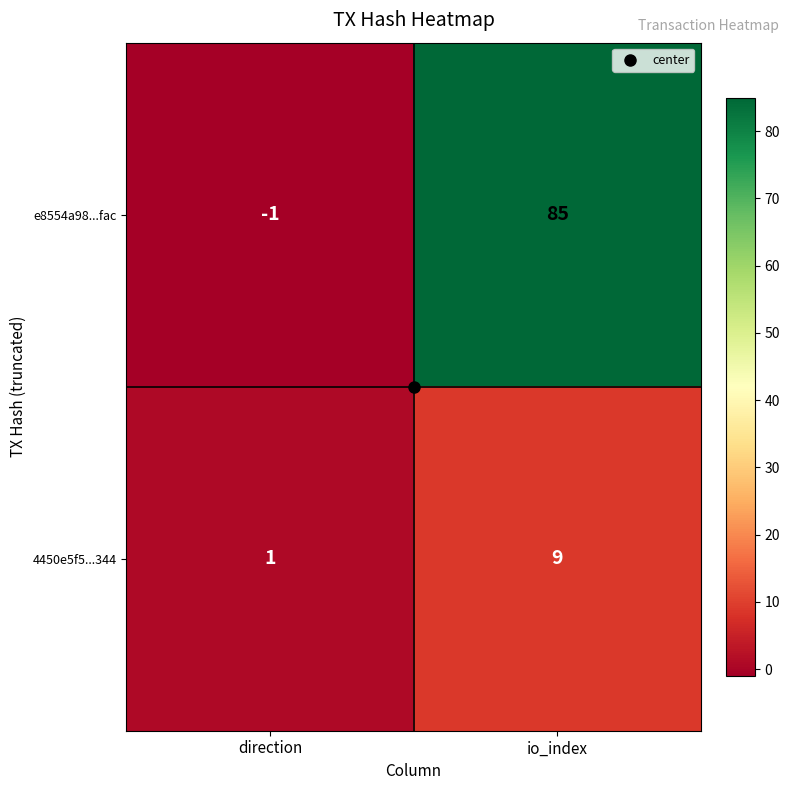

At how many categories does at least one series exceed 33?

1